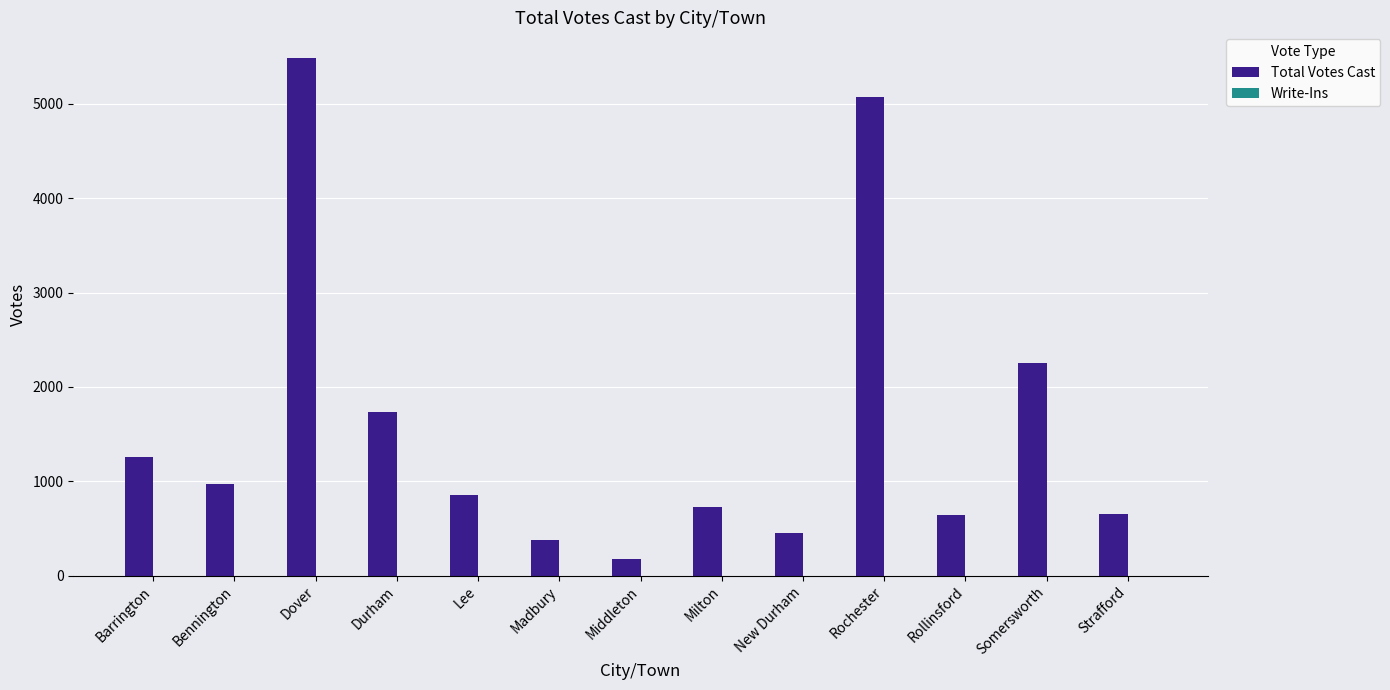

What is the greatest value displayed?

5484